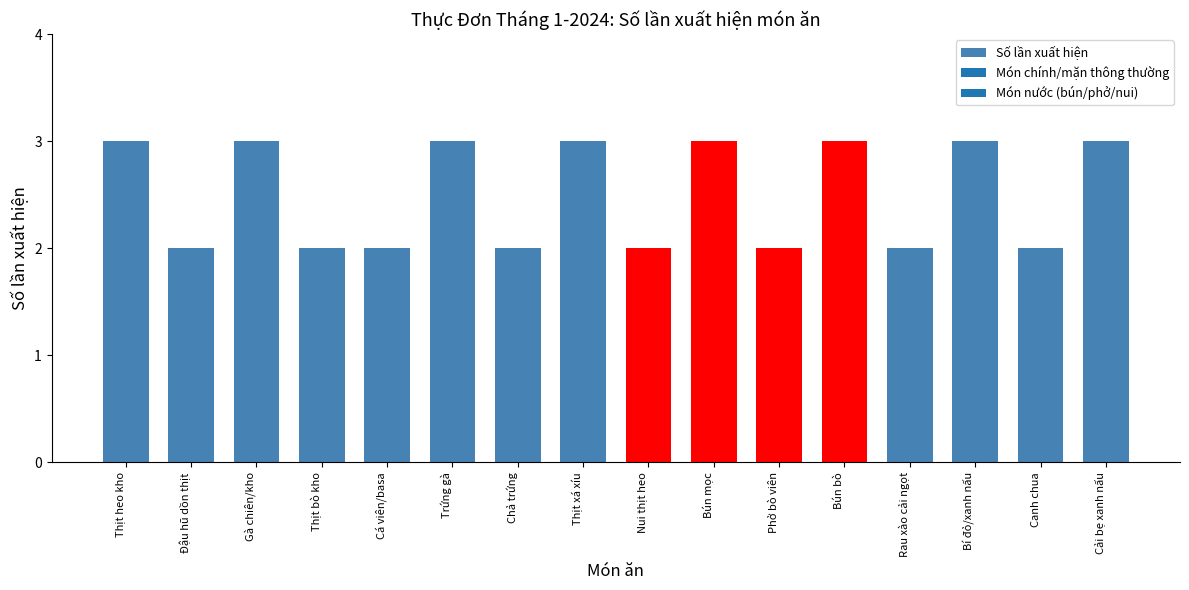

Read the value at Thịt bò kho.

2